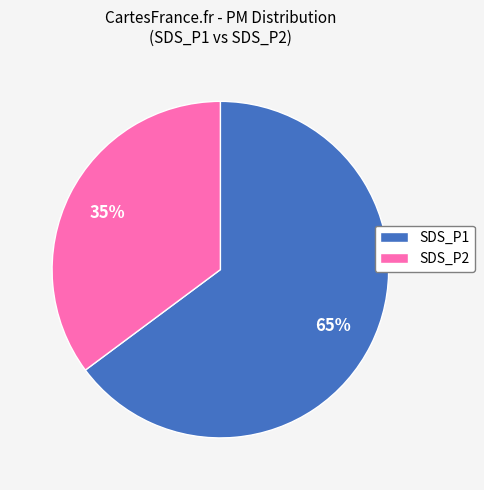

How many slices are in this pie chart?

2